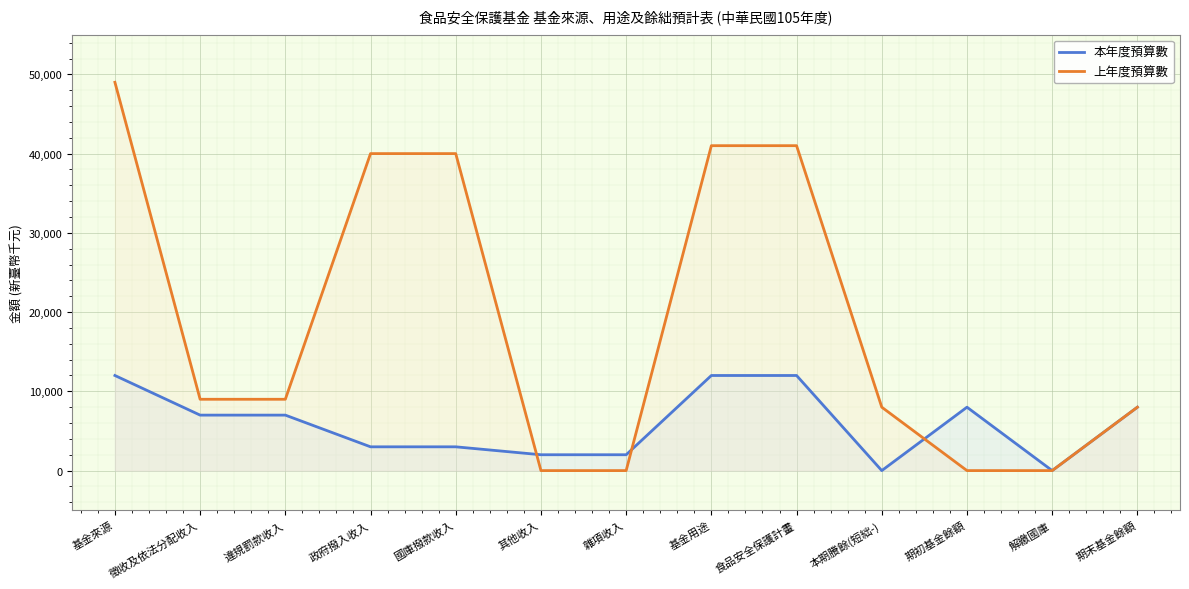

How many values in the 上年度預算數 series are below 9000?

6